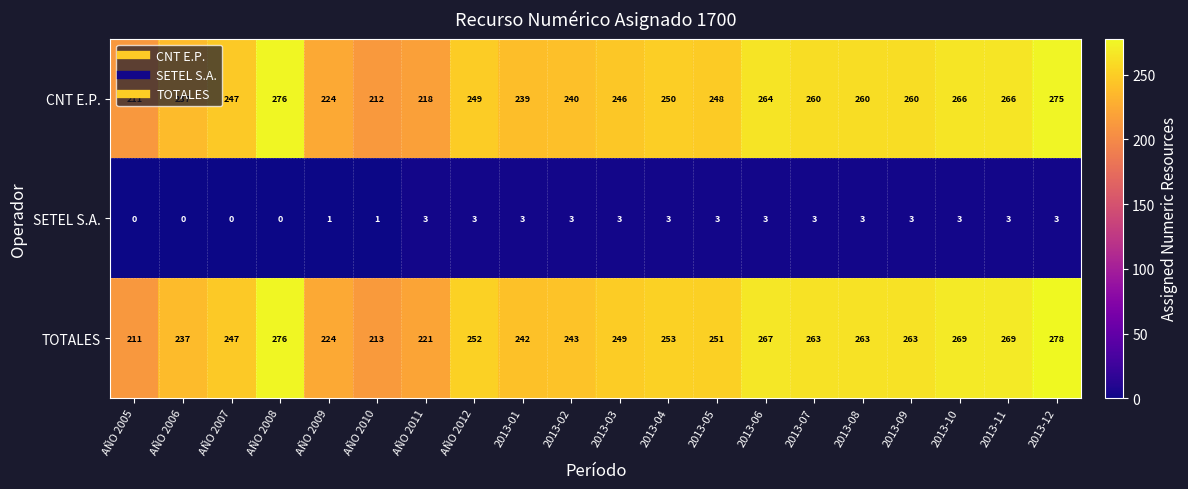

What is the difference between the maximum and minimum values in the TOTALES series?

67